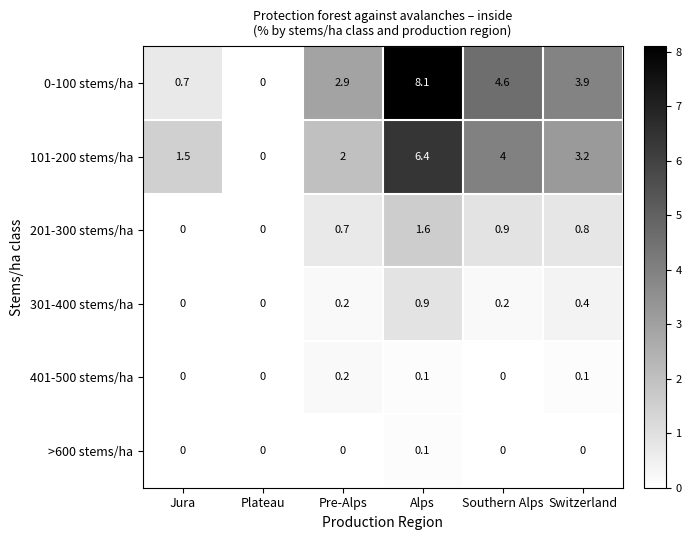

True or false: 101-200 stems/ha has a value of 6.4 at Southern Alps.

False